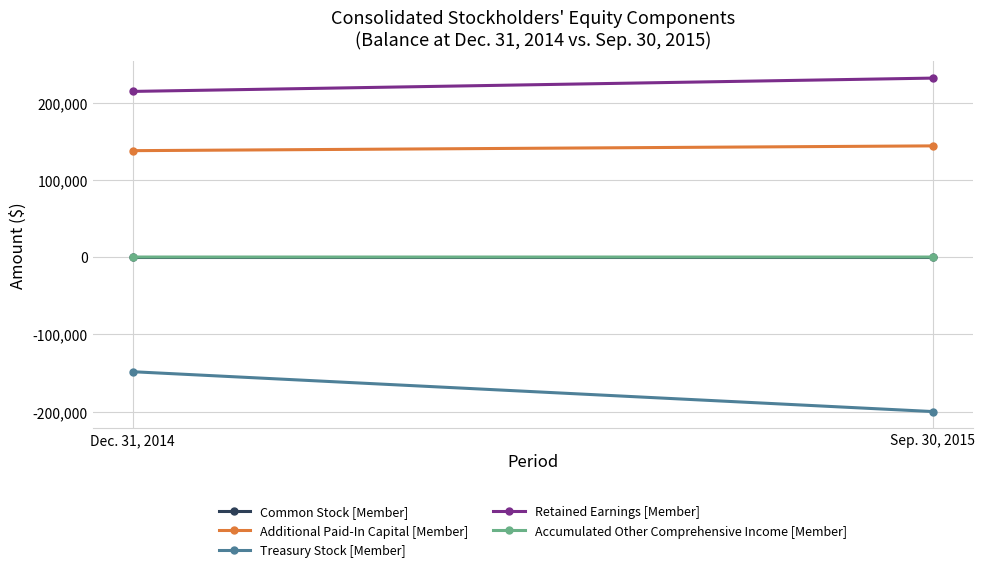

The value of Retained Earnings [Member] at Sep. 30, 2015 is 231720. True or false?

True